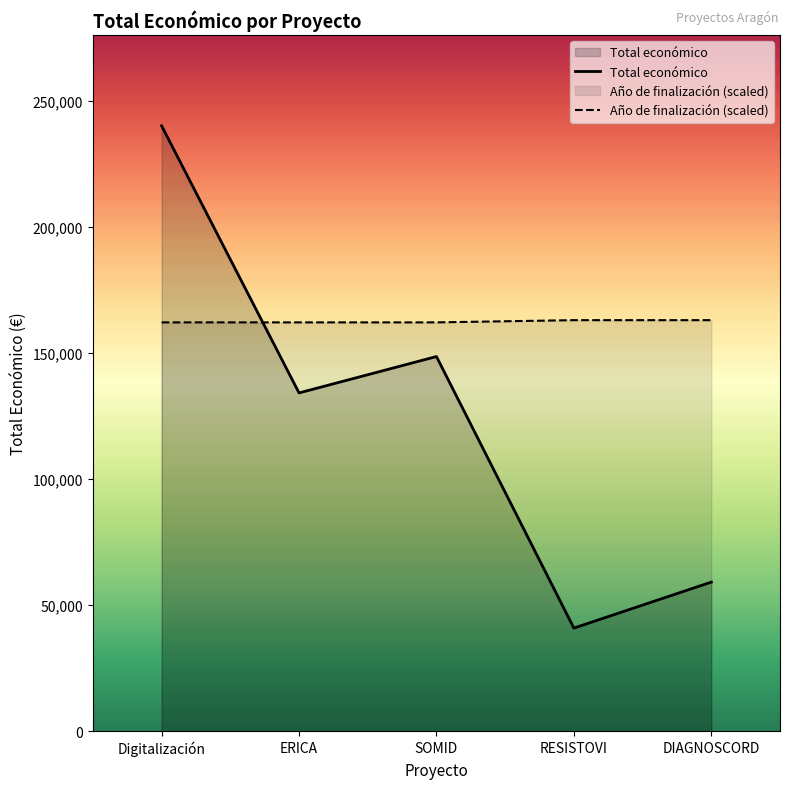

Where is Total económico nearest to the value 140438?

ERICA